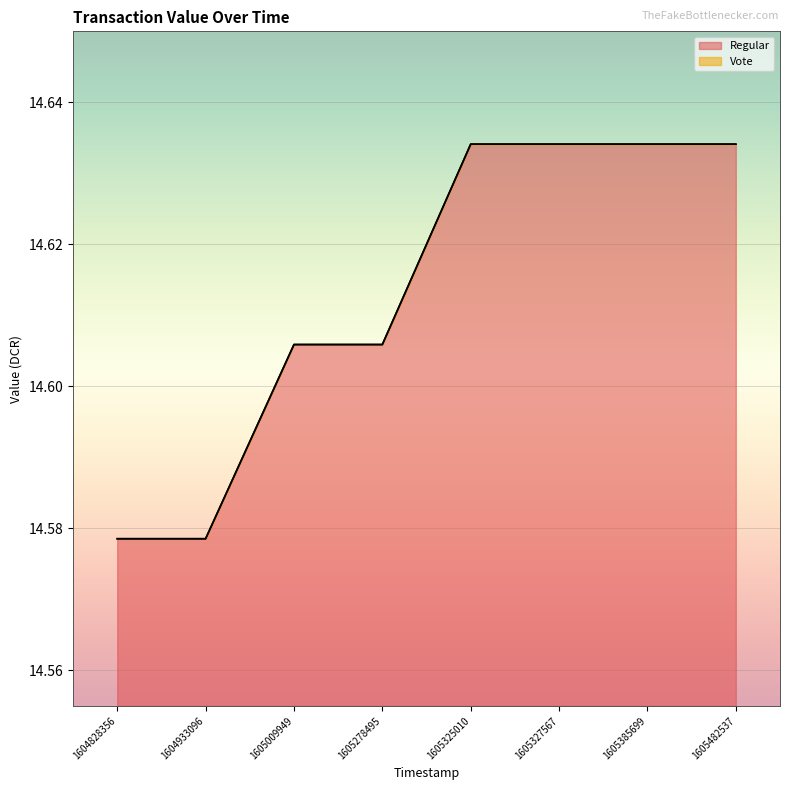

What is the total value across all series at 1605327567?

29.3